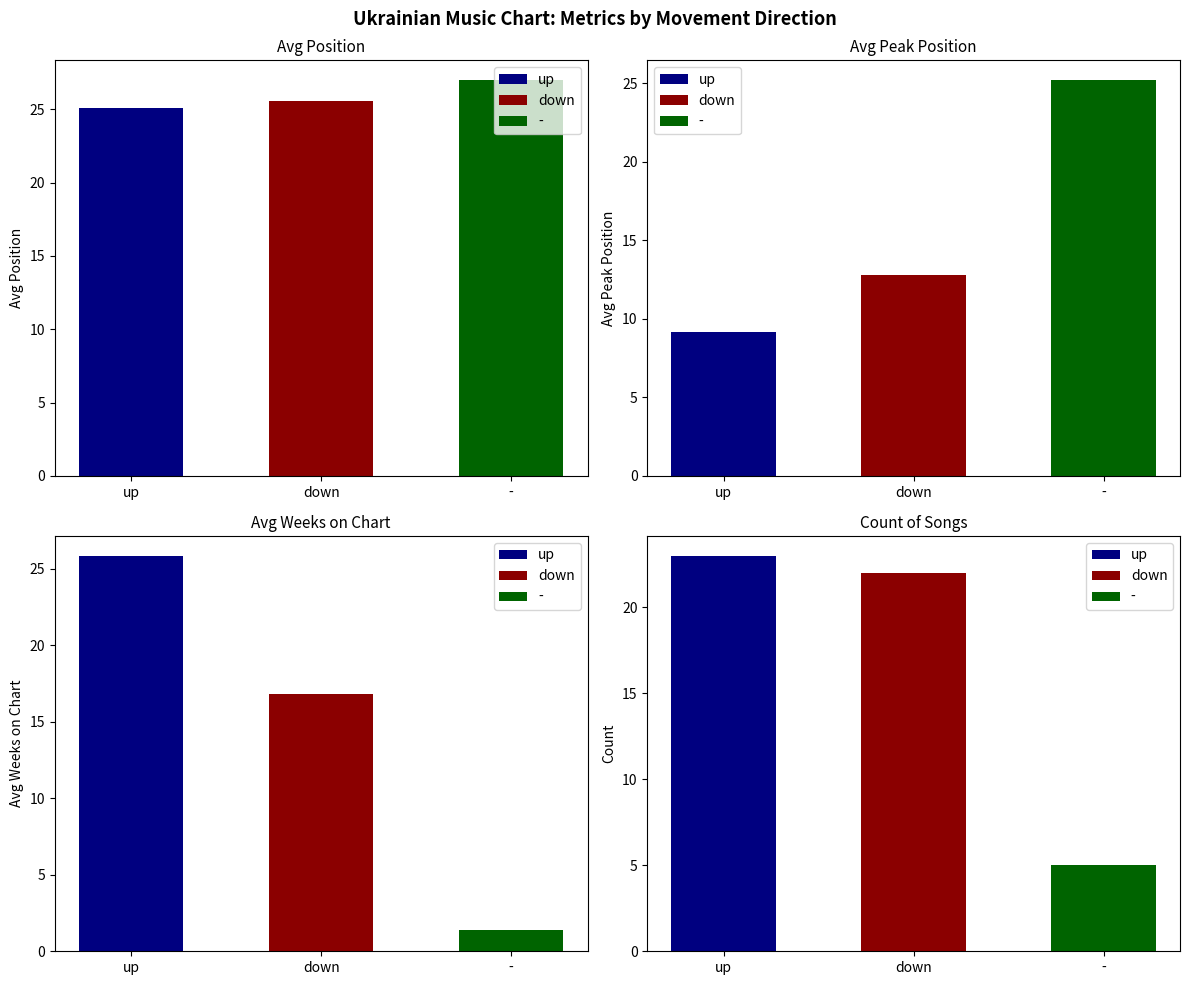

How many categories are shown in the chart?

3